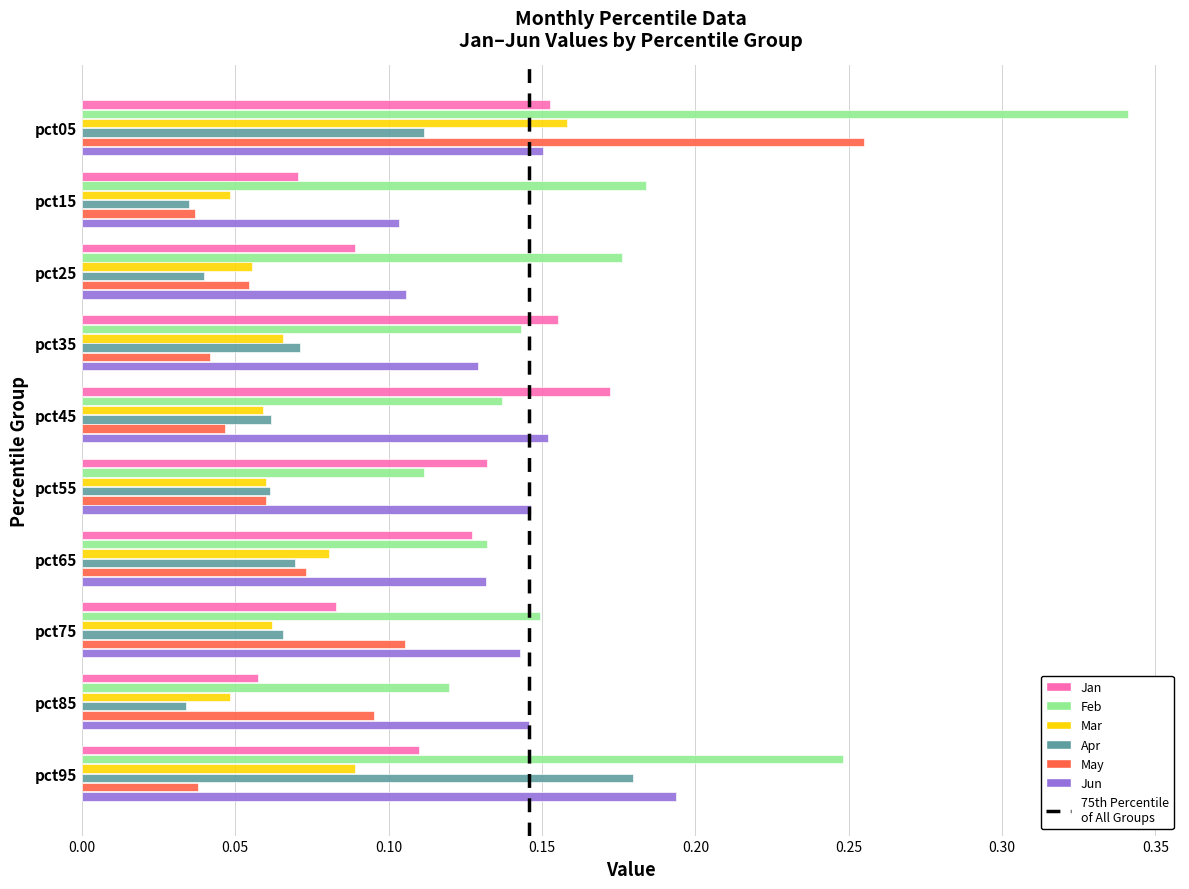

Is it true that Jun equals 0.1 at pct25?

True